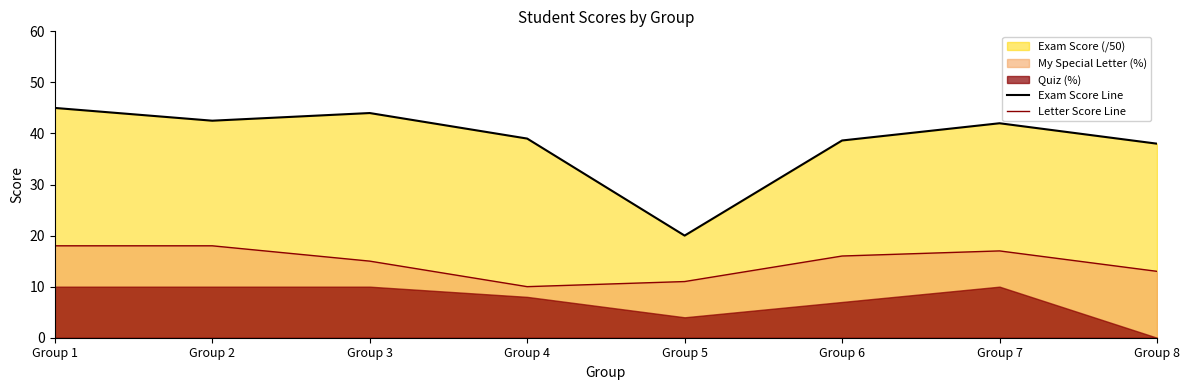

What is the minimum value for Exam Score Line?

20.0